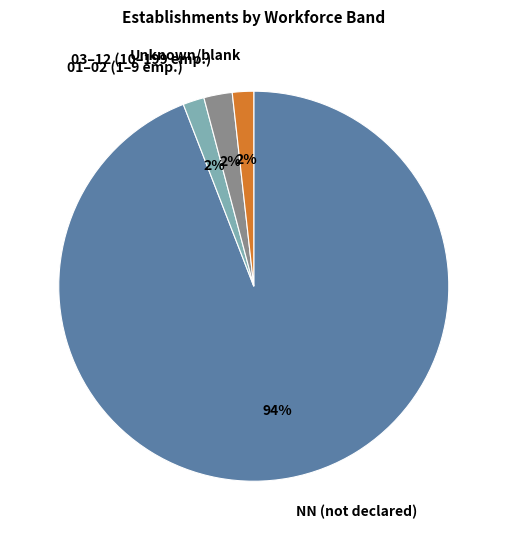

What percentage is the Unknown/blank slice, to the nearest percent?

2%